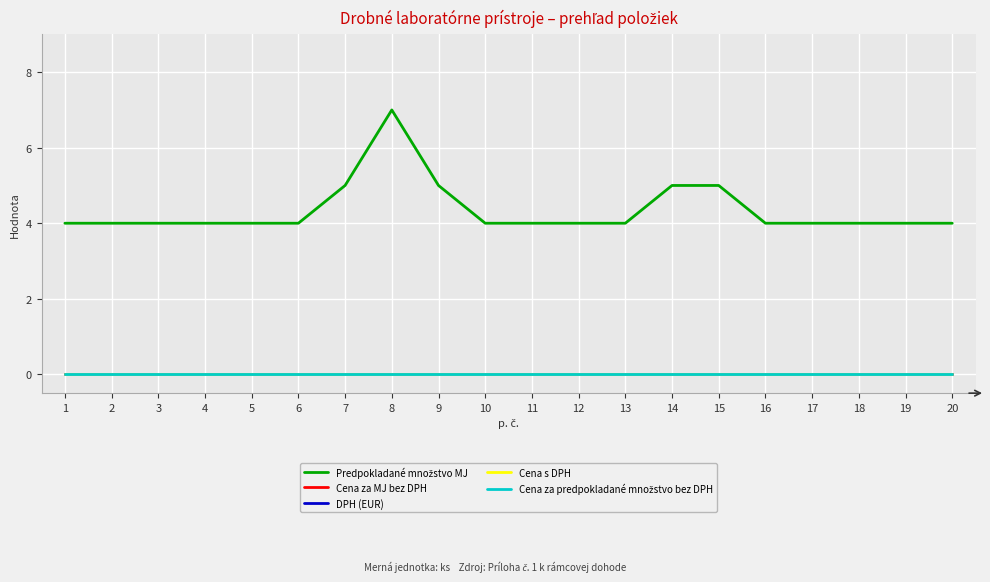

True or false: Cena za predpokladané množstvo bez DPH and Cena za MJ bez DPH intersect in this chart.

False